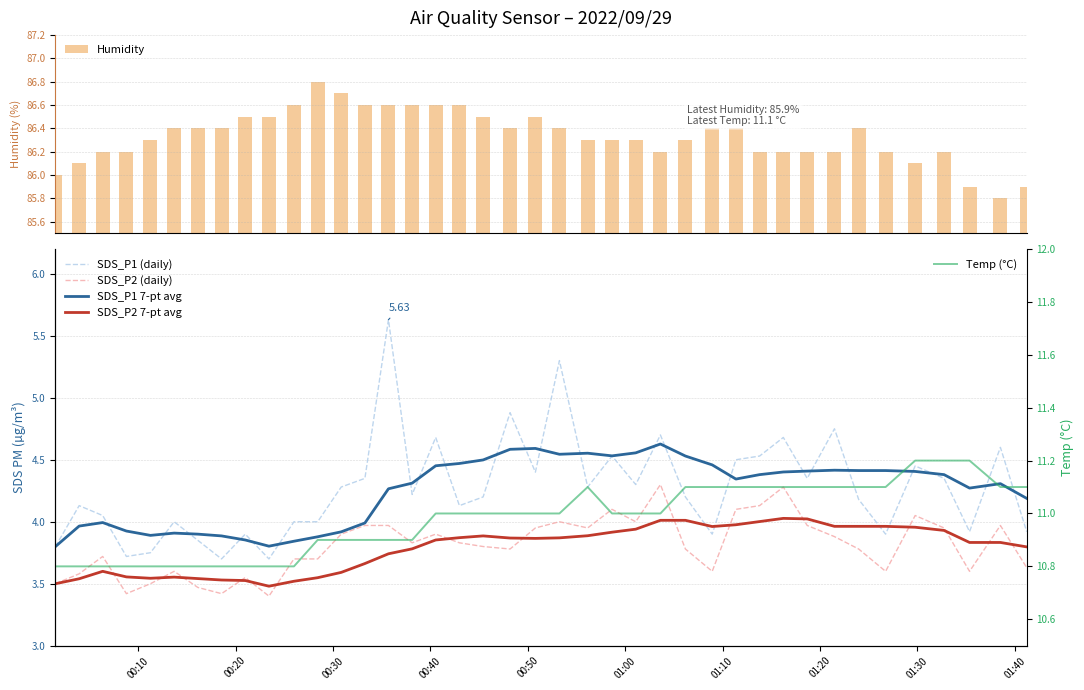

What is the highest value of the Humidity series?

86.8